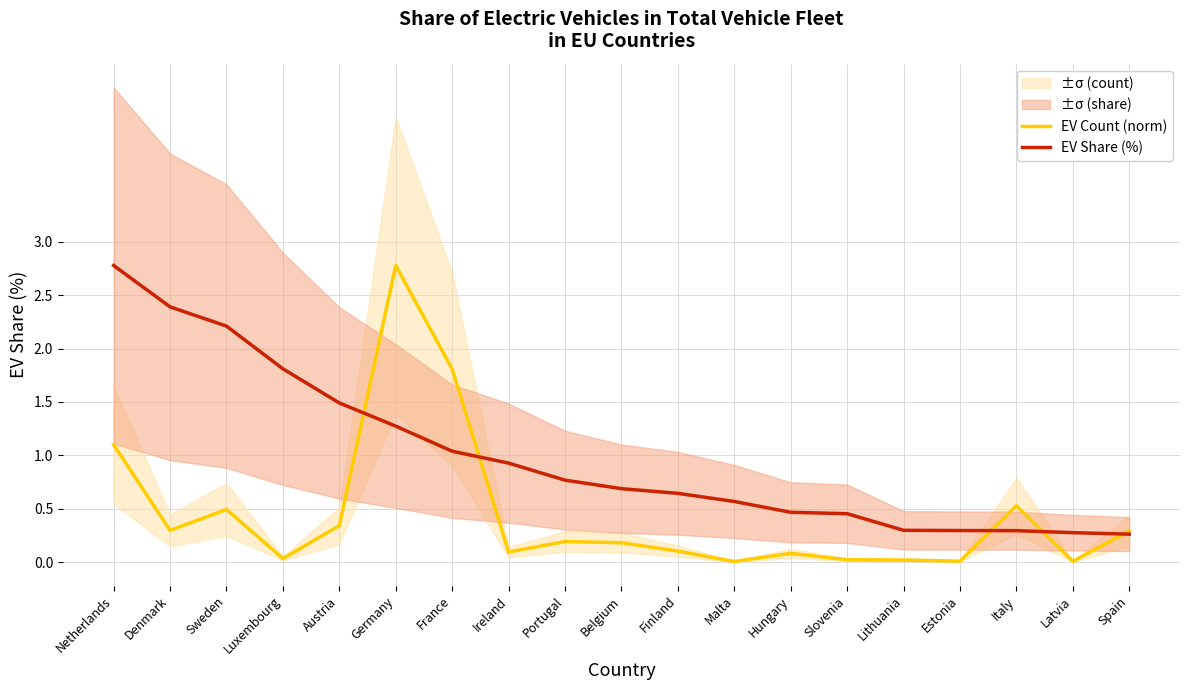

The value of EV Count (norm) at Spain is 0.2. True or false?

False